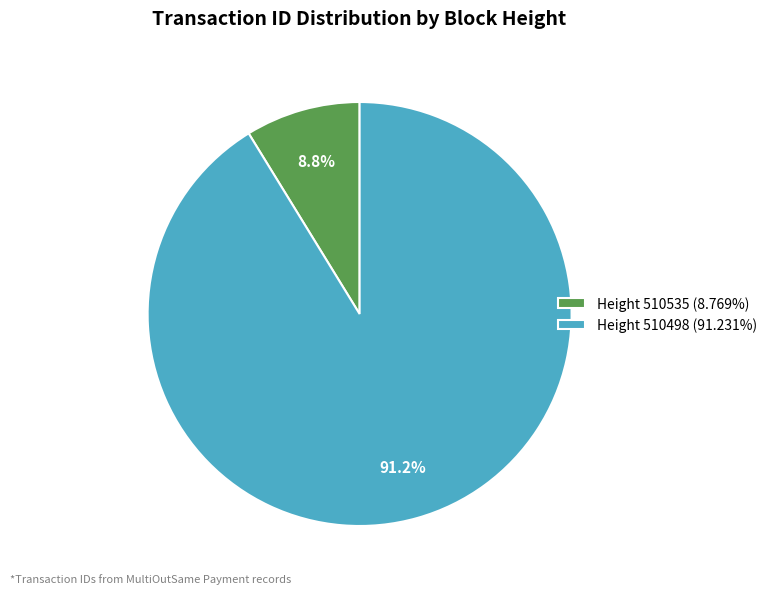

Does any single category account for the majority?

Yes